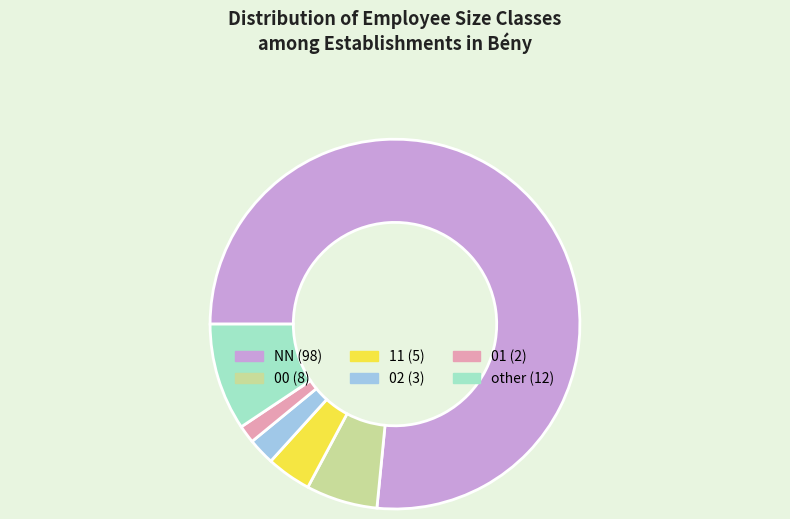

Which category has the biggest portion of the pie?

NN